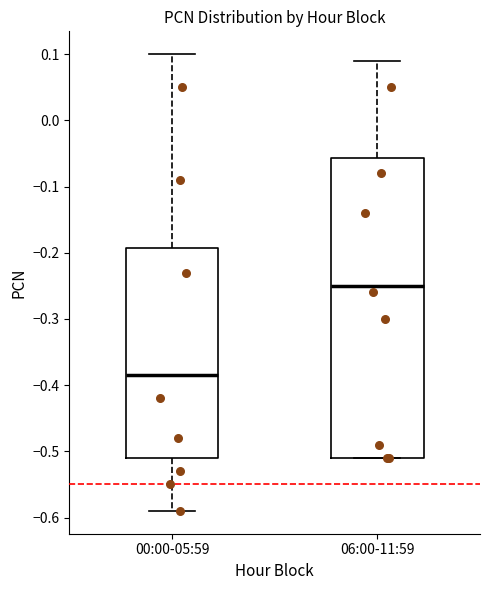

Reading left to right, read every box against the y-axis: the position of its median line, the range the box covers, and the ends of its whiskers. The values are not printed on the chart, so give them approximately, as read against the axis.

00:00-05:59: median -0.38, box -0.51 to -0.19, whiskers -0.59 to 0.10
06:00-11:59: median -0.25, box -0.51 to -0.06, whiskers -0.51 to 0.09